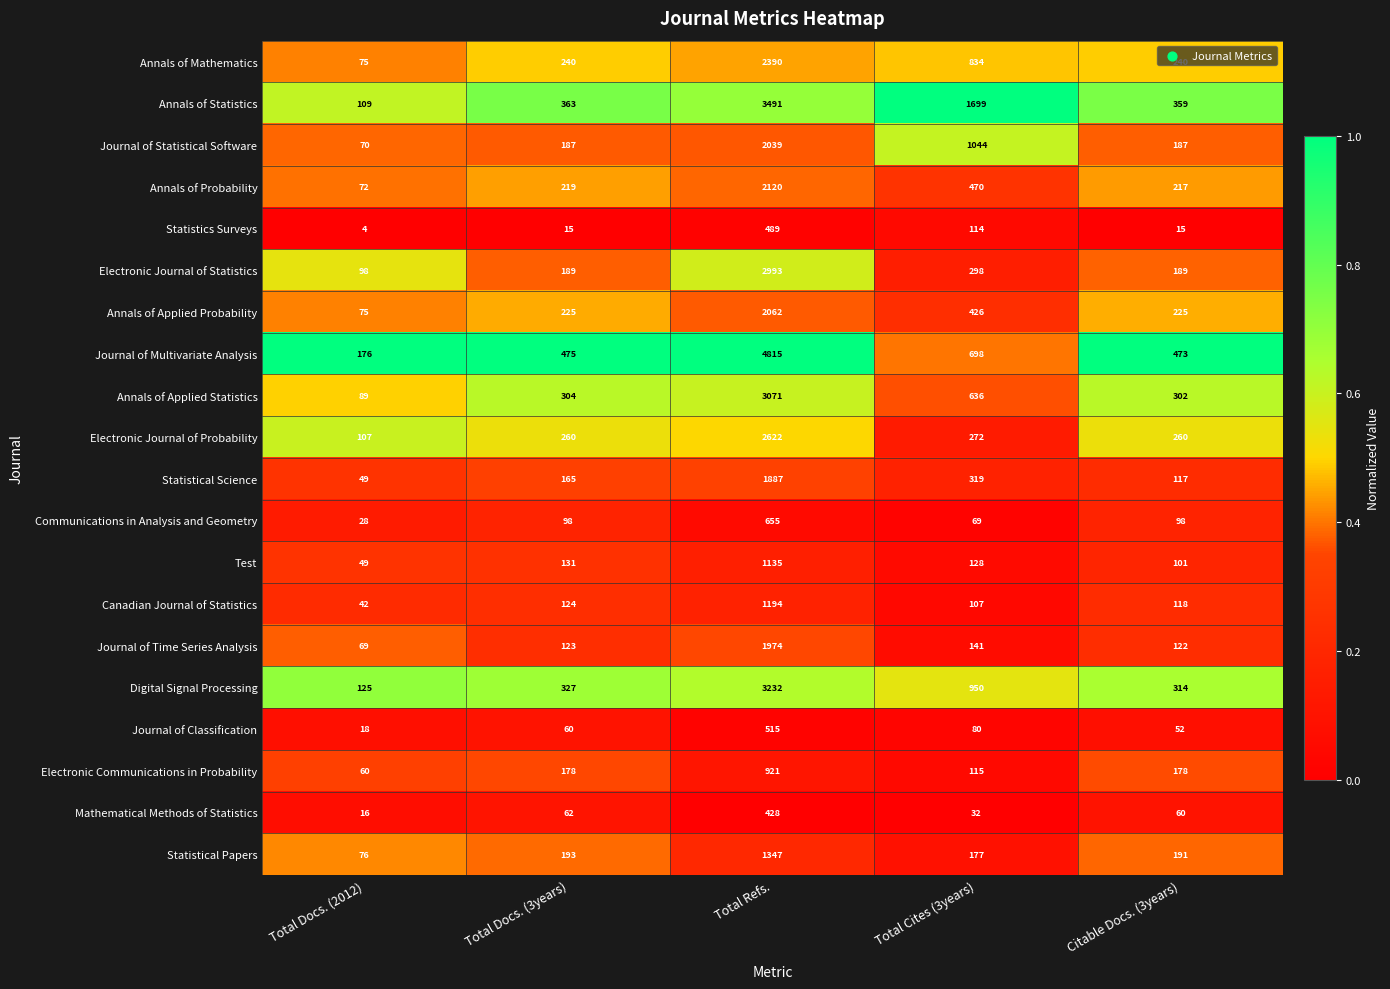

At which category is the sum across all series the highest?

Total Refs.